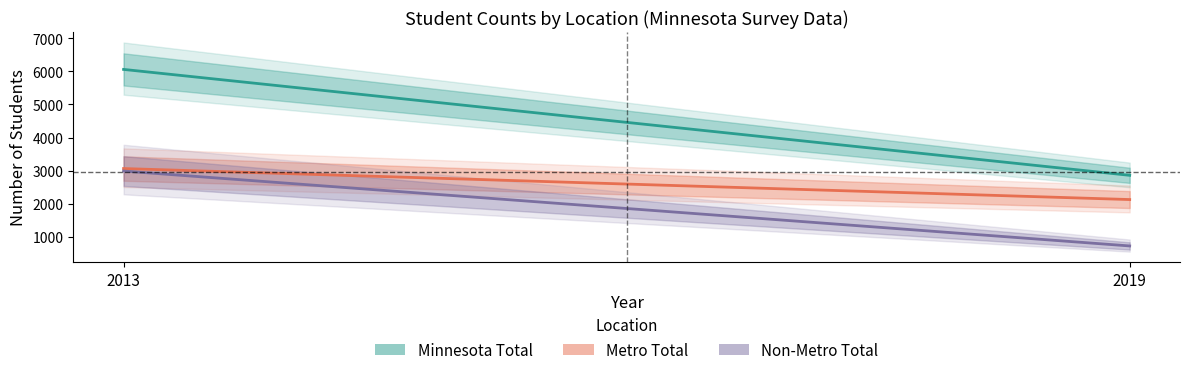

At which category is the sum across all series the highest?

2013